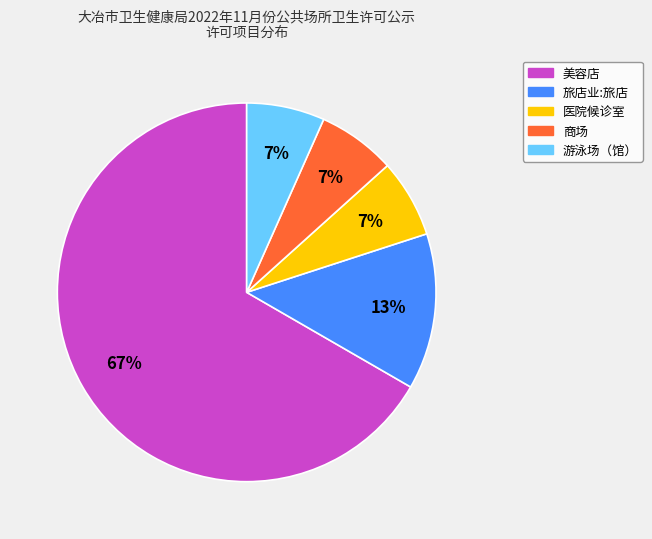

What is the largest slice in the pie chart?

美容店